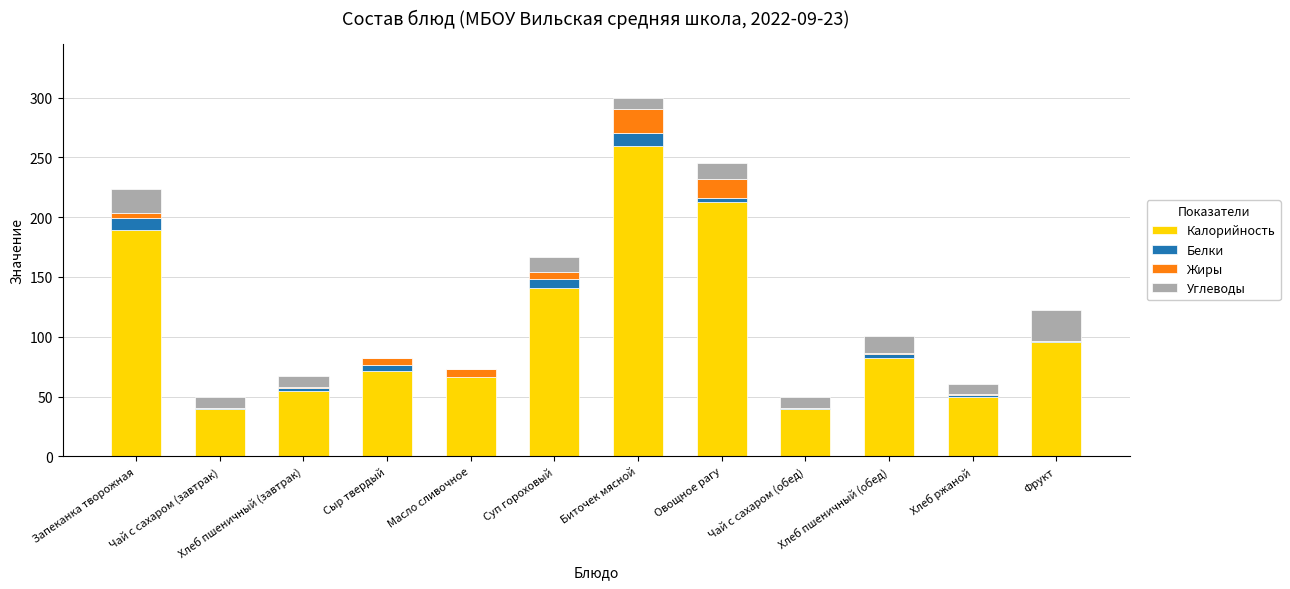

The Калорийность series shows 261.0 at Запеканка творожная. True or false?

False